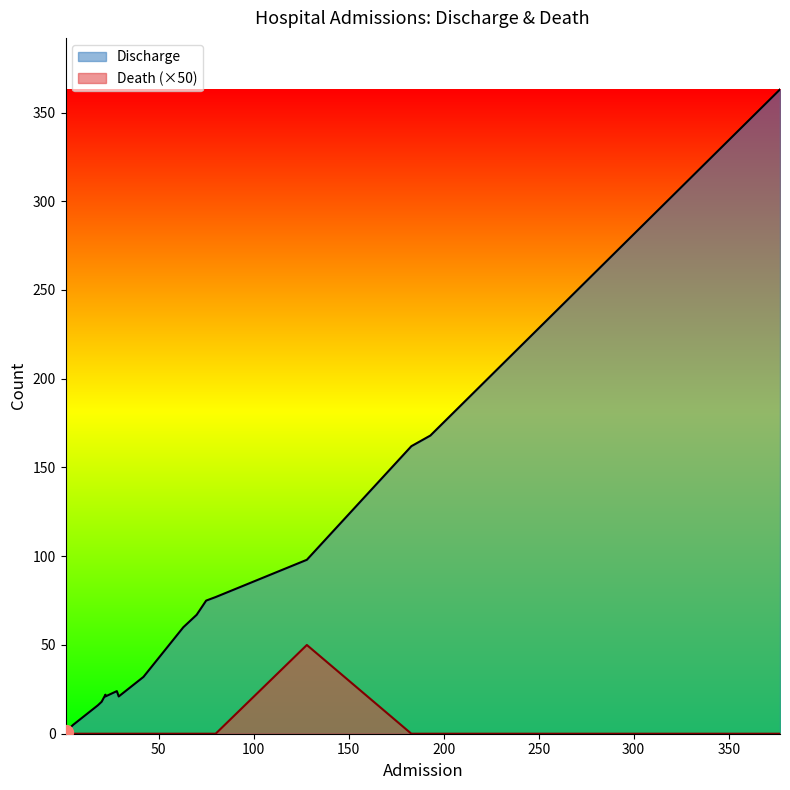

Reading right to left, extract all data points from this chart.

Discharge: Soroti RRH=24	Naguru RRH=18	Mulago NRH=363	Mubende RRH=22	Moroto RRH=2	Mbarara RRH=21	Mbale RRH=98	Masaka RRH=75	Lira RHH=60	Kabale RRH=32	Jinja RHH=77	Hoima RRH=21	Gulu RRH=162	F/Portal RRH=5	Entebbe RRH=168	Bombo Military=16	Arua RRH=67	Adjumani GH=1
Death: Soroti RRH=0	Naguru RRH=0	Mulago NRH=0	Mubende RRH=0	Moroto RRH=0	Mbarara RRH=0	Mbale RRH=1	Masaka RRH=0	Lira RHH=0	Kabale RRH=0	Jinja RHH=0	Hoima RRH=0	Gulu RRH=0	F/Portal RRH=0	Entebbe RRH=0	Bombo Military=0	Arua RRH=0	Adjumani GH=0
Admission: Soroti RRH=28	Naguru RRH=20	Mulago NRH=377	Mubende RRH=22	Moroto RRH=2	Mbarara RRH=29	Mbale RRH=128	Masaka RRH=75	Lira RHH=63	Kabale RRH=42	Jinja RHH=80	Hoima RRH=22	Gulu RRH=183	F/Portal RRH=5	Entebbe RRH=193	Bombo Military=18	Arua RRH=70	Adjumani GH=1